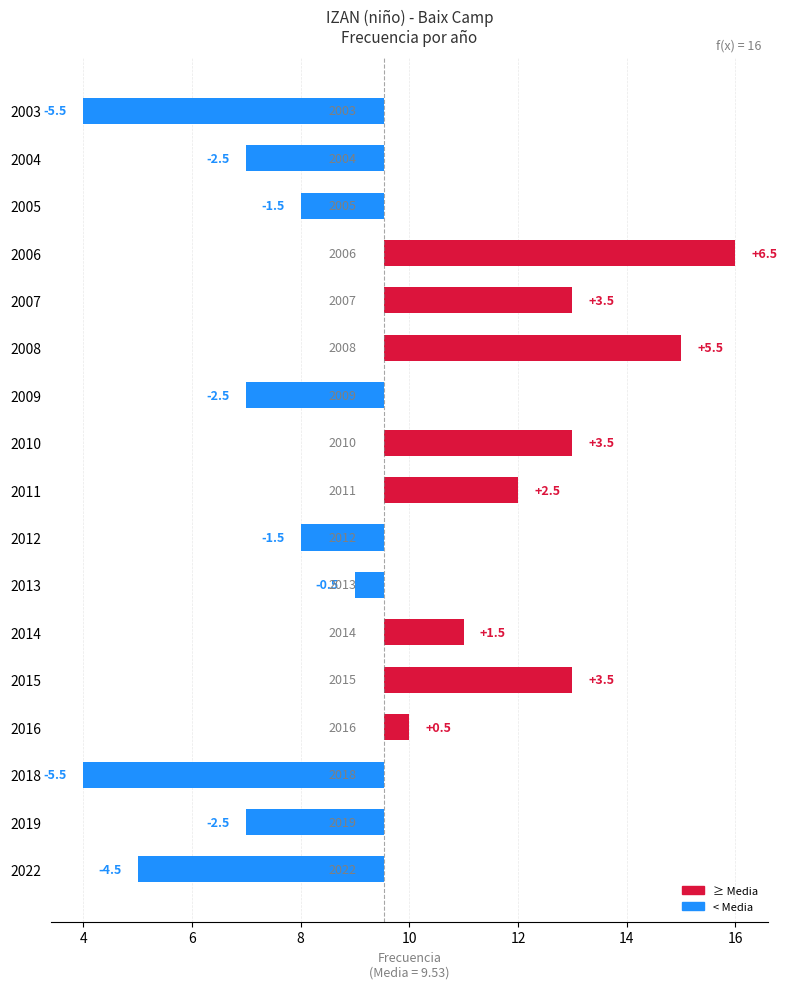

Which category has the highest value across all series?

2006